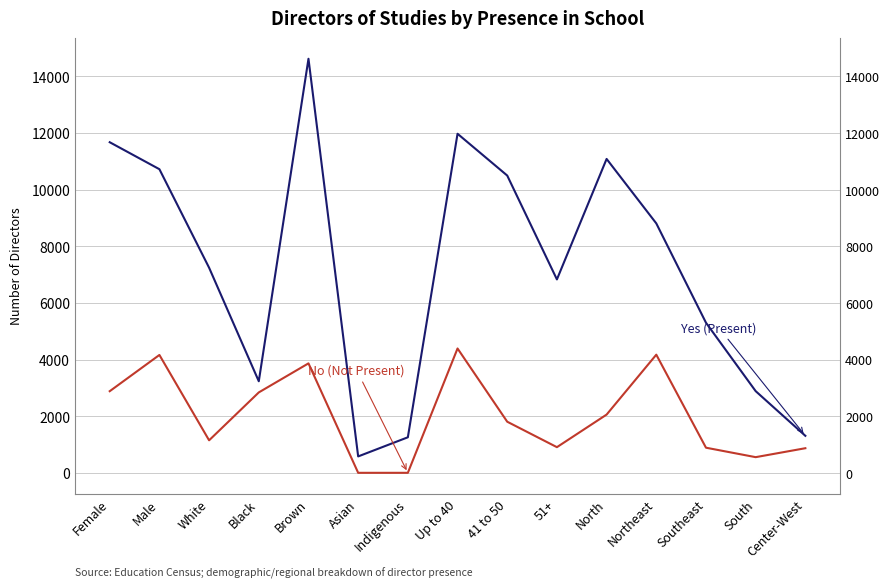

What is the difference between the Yes (Present) values at White and South?

4359